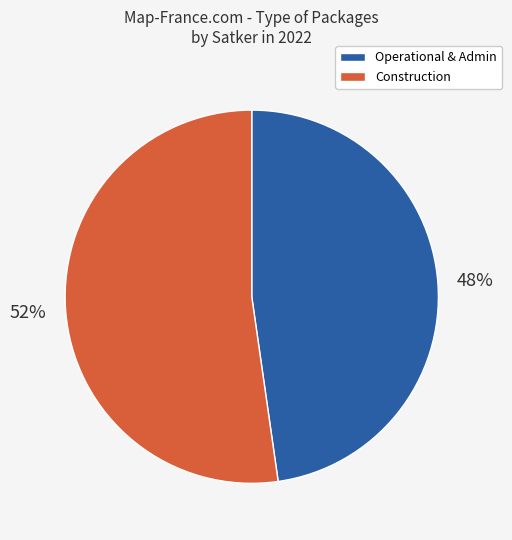

Is there any slice that represents more than half of the pie?

Yes